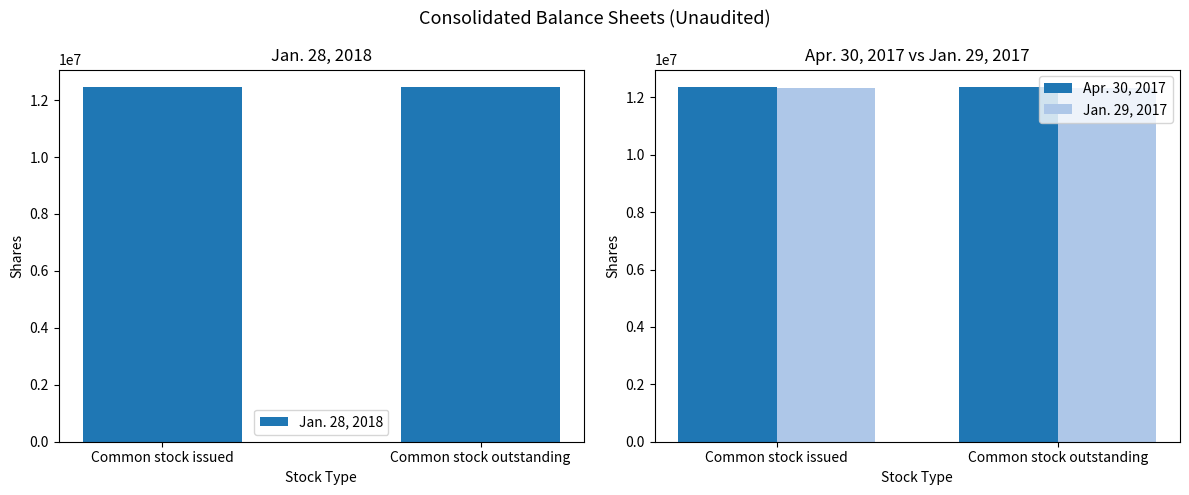

Reading right to left, what are all the values shown in this chart?

Jan. 28, 2018: 12450276	12450276
Apr. 30, 2017: 12356631	12356631
Jan. 29, 2017: 12314756	12314756